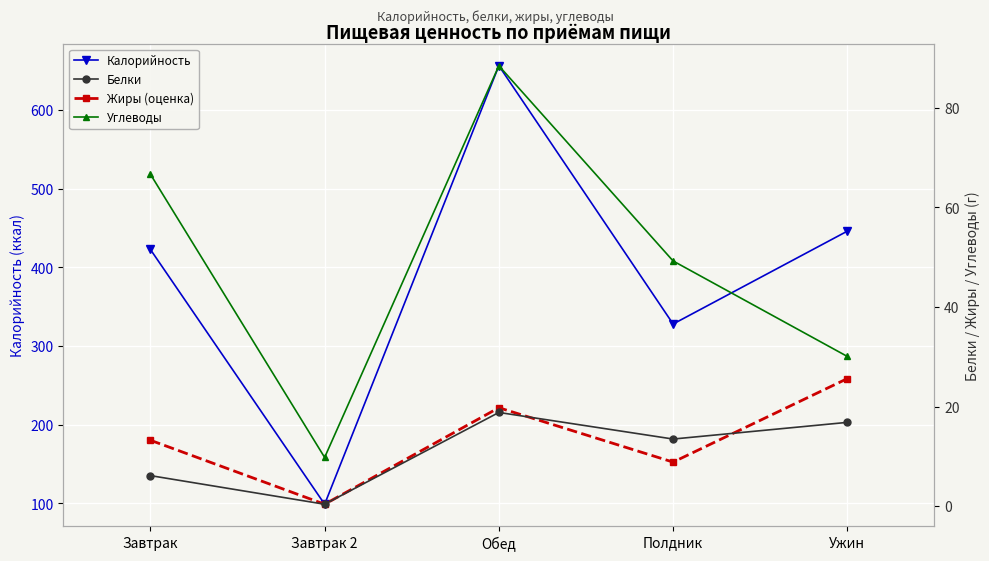

Rank the series by their maximum value, from highest to lowest.

Калорийность, Углеводы, Жиры (оценка), Белки